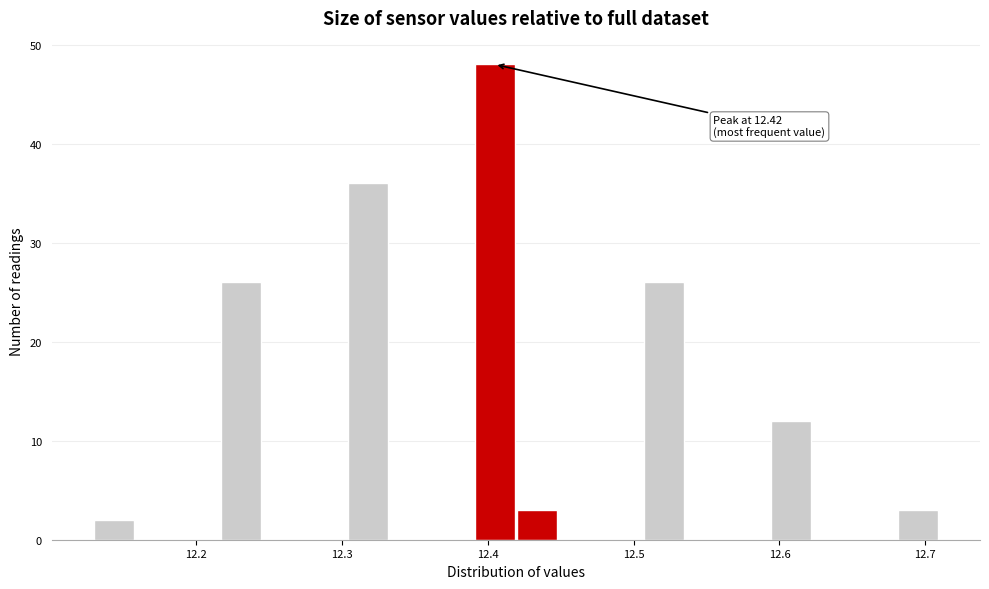

Around what value on the x-axis is the tallest bar? Give the approximate position of its centre, as read against the axis.

12.40